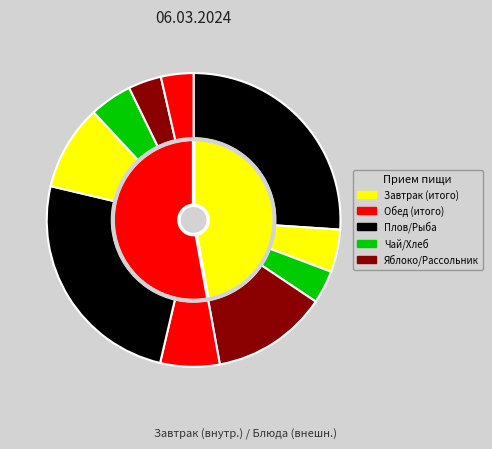

How many slices are in this pie chart?

10